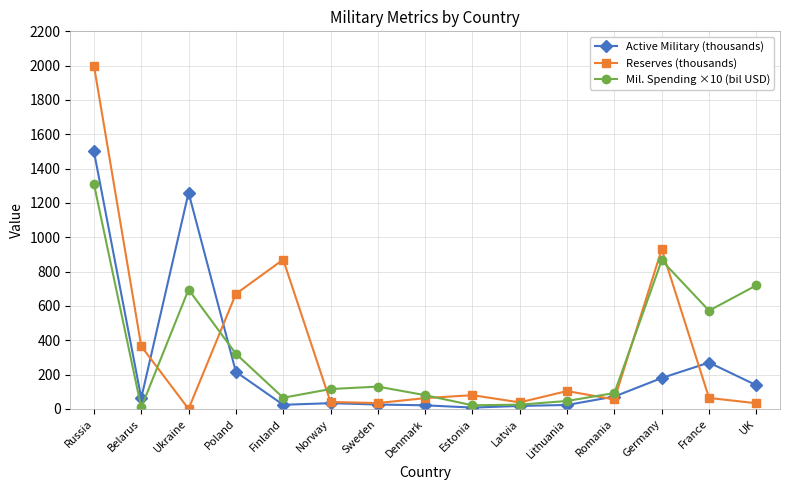

True or false: Mil. Spending ×10 (bil USD) and Reserves (thousands) intersect in this chart.

True